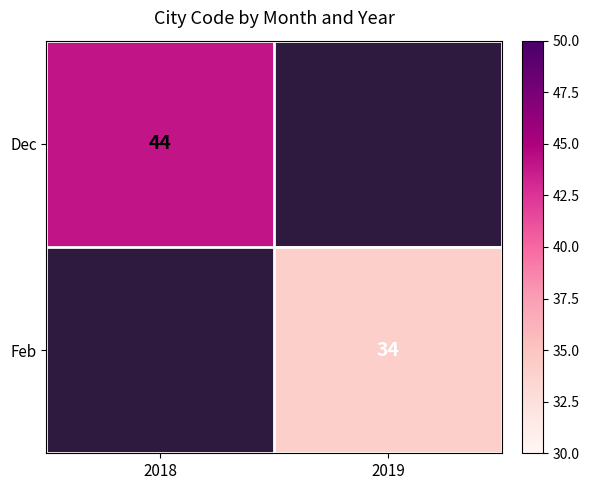

True or false: Feb has a value of 52 at 2019.

False